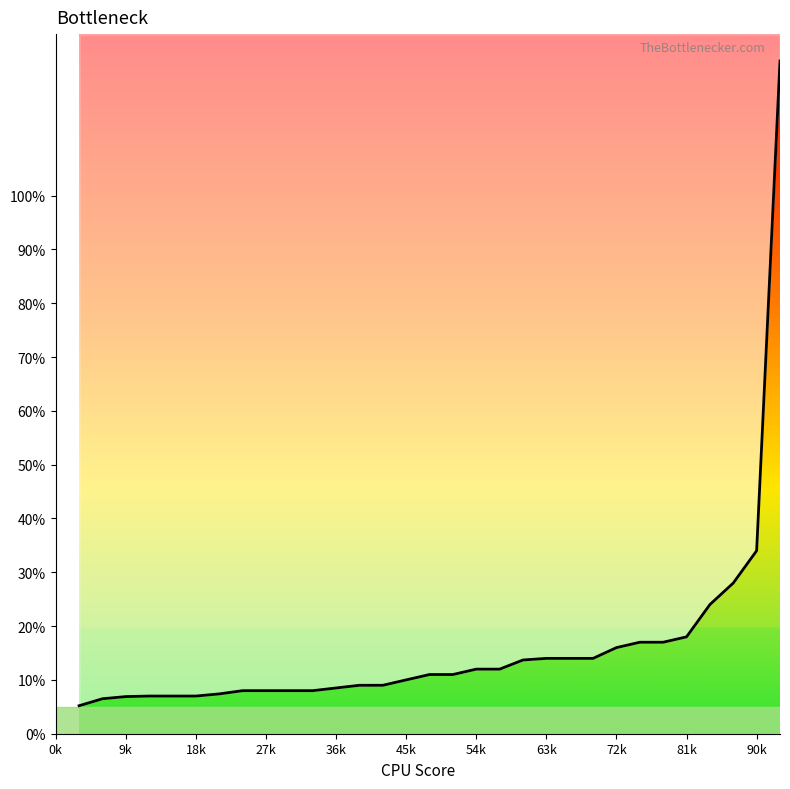

At which label is the value closest to 65?

90k